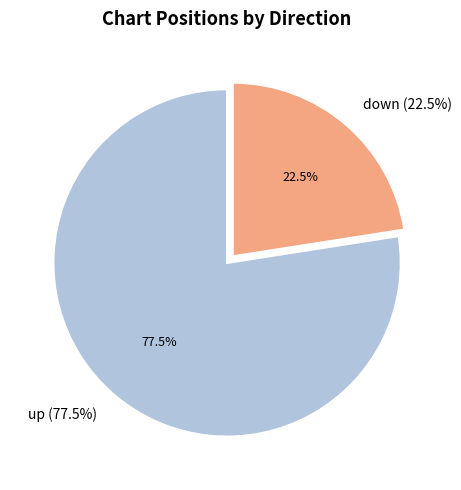

How much of the chart is everything except down?

77.5%